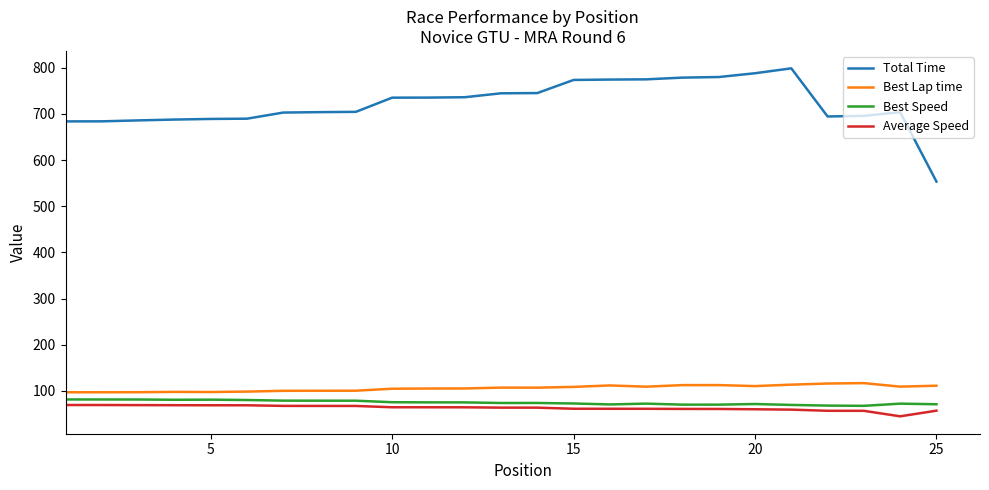

Which series has the largest total across all categories?

Total Time